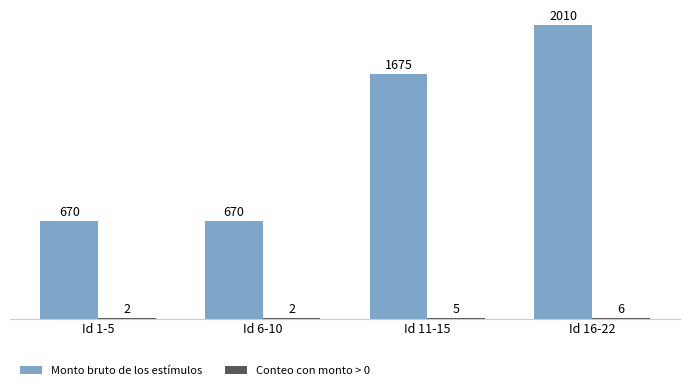

At which label does Monto bruto de los estímulos reach its peak?

Id 16-22